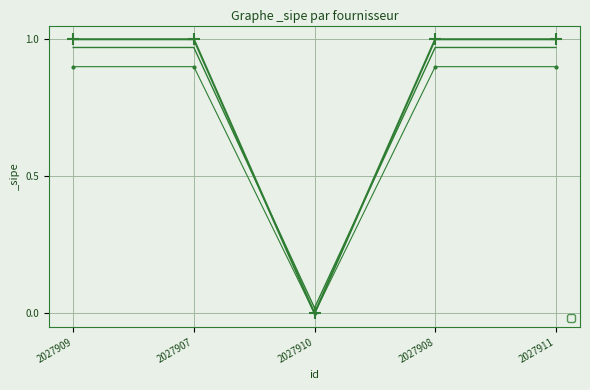

Reading right to left, what are all the values shown in this chart?

2027911=1	2027908=1	2027910=0	2027907=1	2027909=1